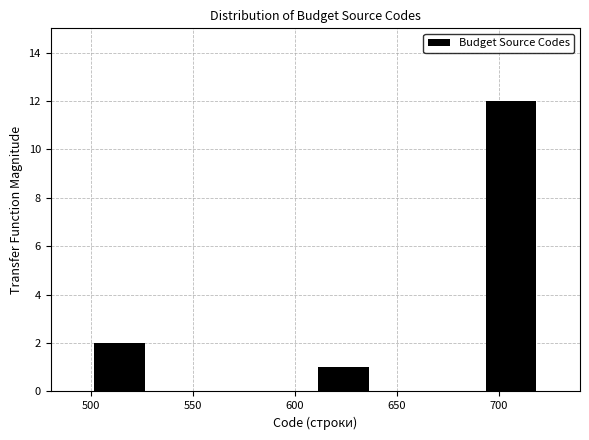

Over which range of the x-axis is the bar tallest?

692.5 to 720.0